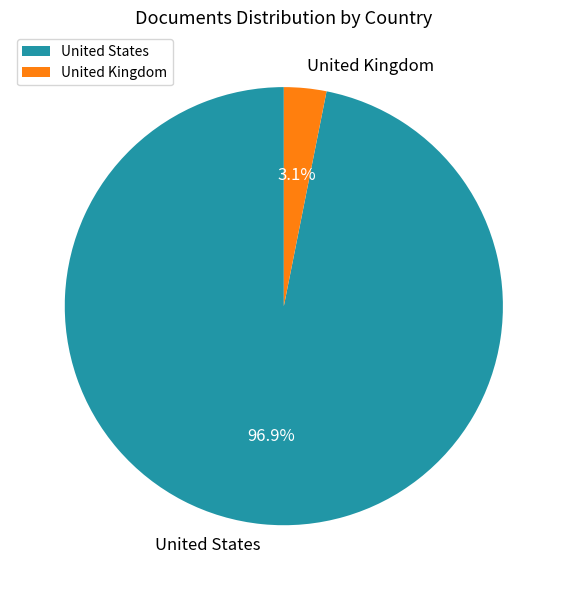

What percentage is the United Kingdom slice, to the nearest percent?

3%